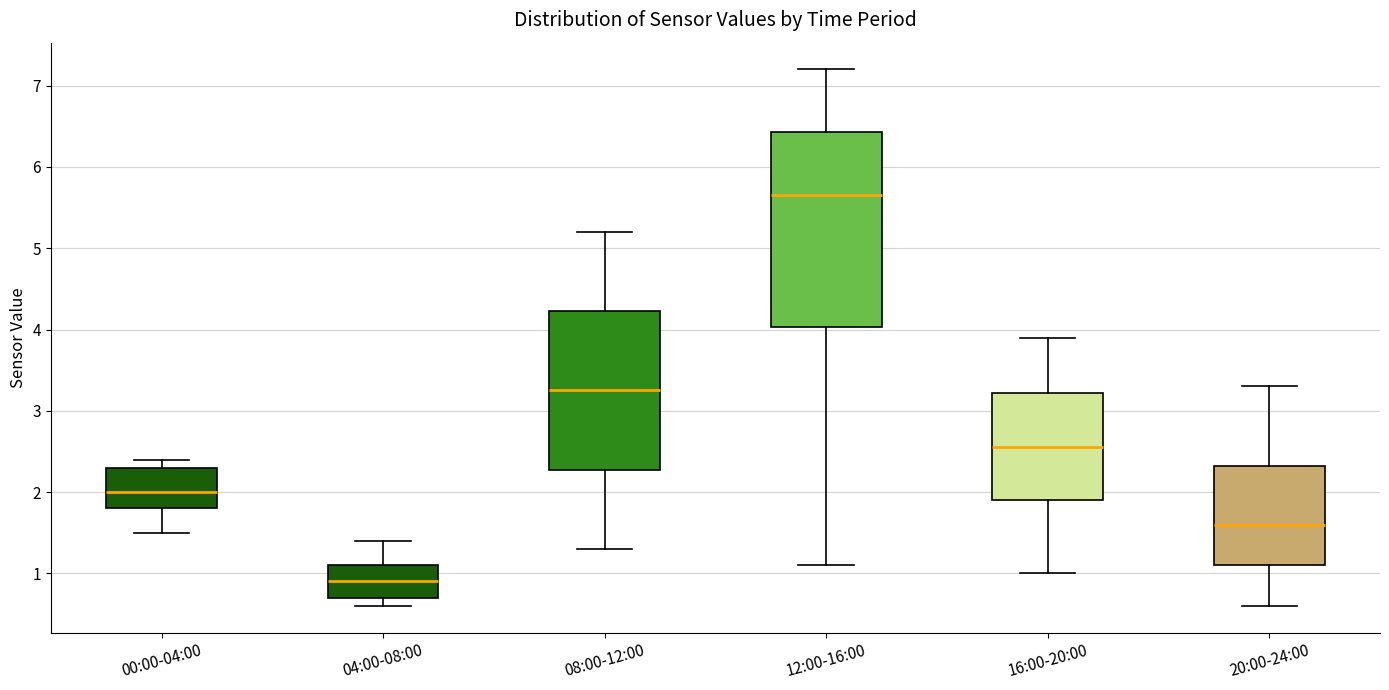

Reading left to right, read every box against the y-axis: the position of its median line, the range the box covers, and the ends of its whiskers. The values are not printed on the chart, so give them approximately, as read against the axis.

00:00-04:00: median 2.0, box 1.8 to 2.3, whiskers 1.5 to 2.4
04:00-08:00: median 0.9, box 0.7 to 1.1, whiskers 0.6 to 1.4
08:00-12:00: median 3.3, box 2.3 to 4.2, whiskers 1.3 to 5.2
12:00-16:00: median 5.7, box 4.0 to 6.4, whiskers 1.1 to 7.2
16:00-20:00: median 2.6, box 1.9 to 3.2, whiskers 1.0 to 3.9
20:00-24:00: median 1.6, box 1.1 to 2.3, whiskers 0.6 to 3.3